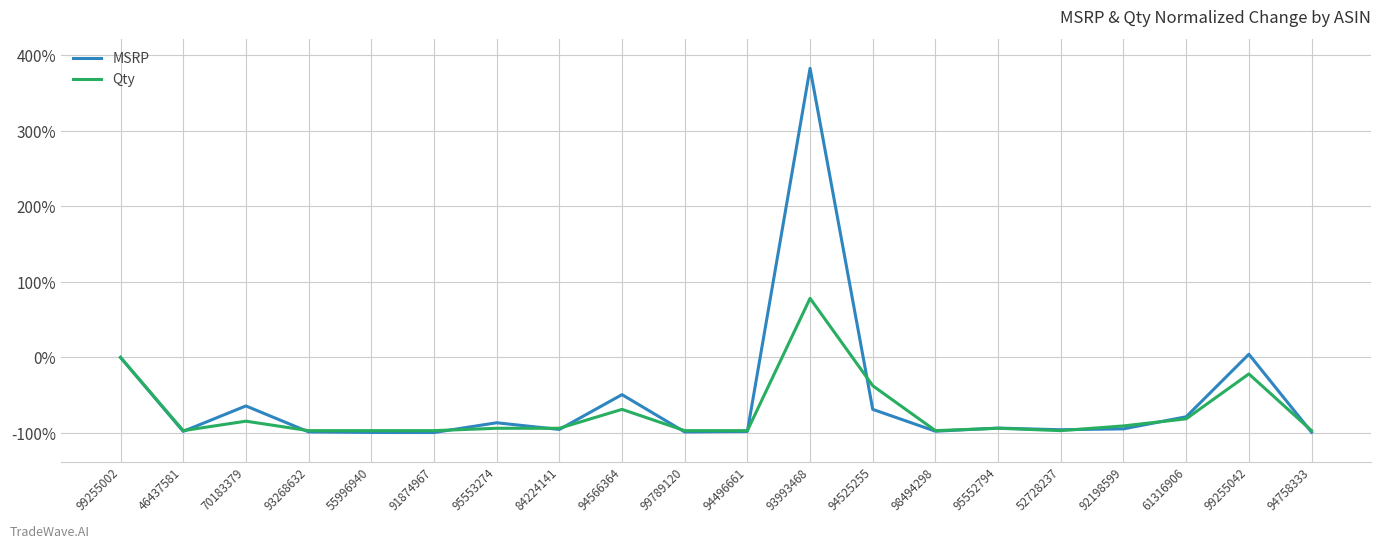

What is the maximum value shown in the chart?

382.3